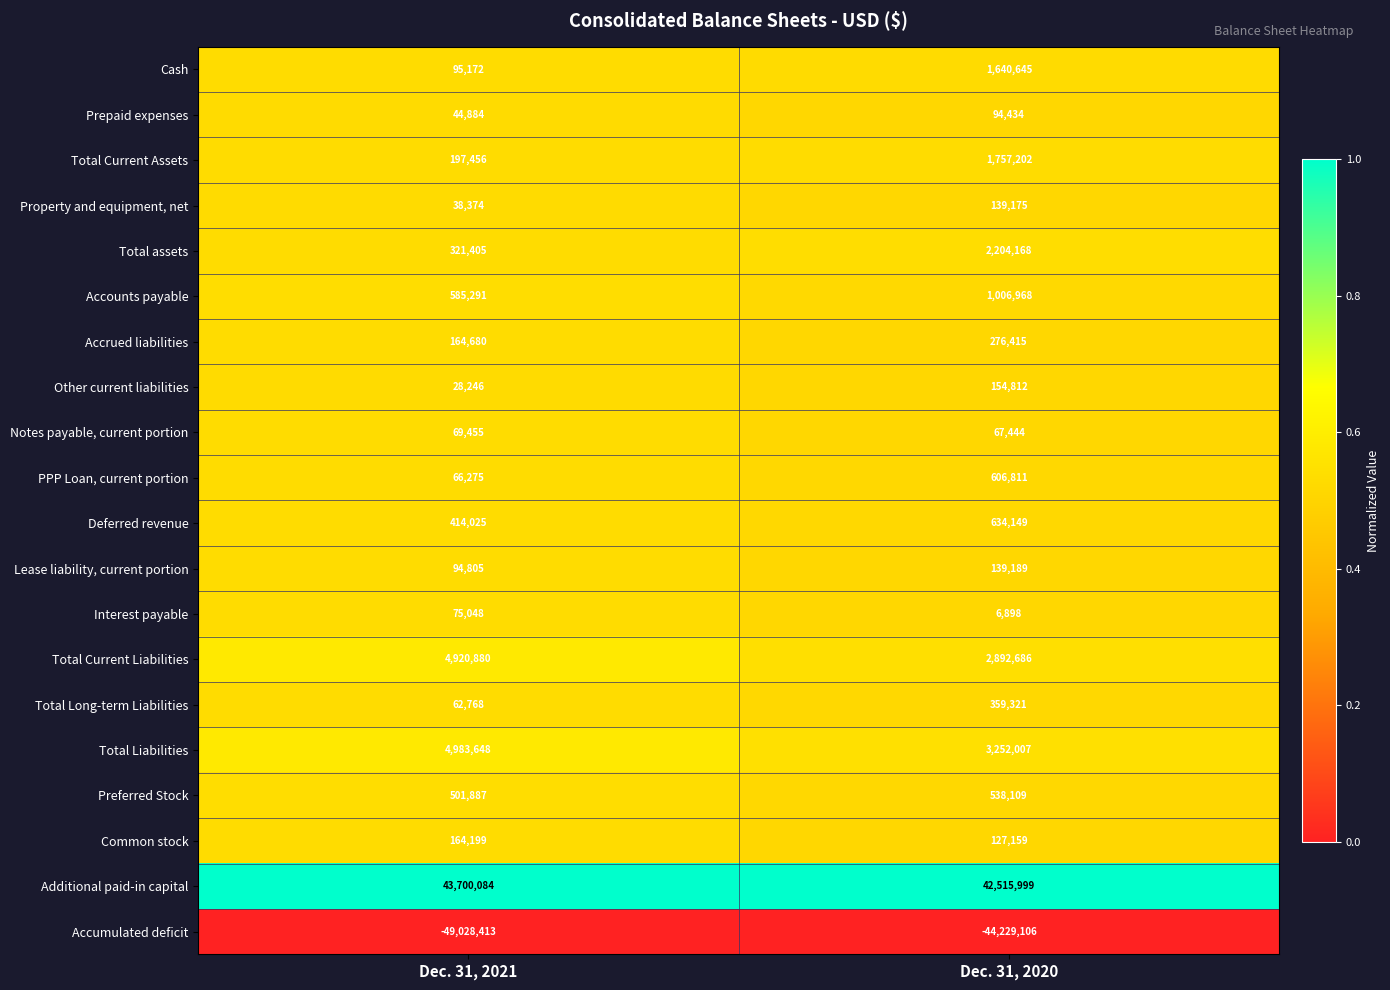

Read the Interest payable value at Dec. 31, 2021, to the nearest 100.

75000